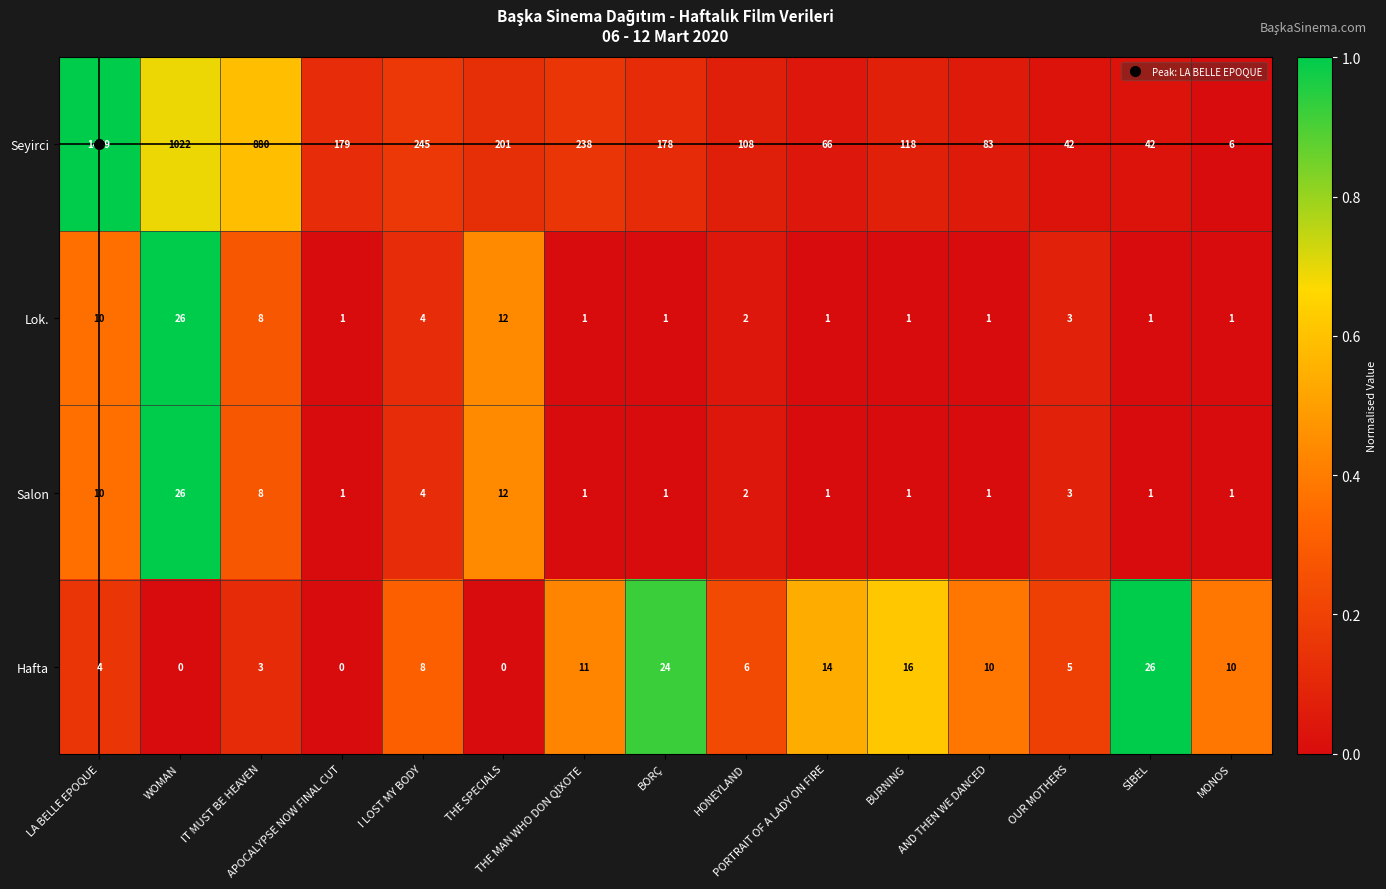

What is the average value of the Salon series?

5